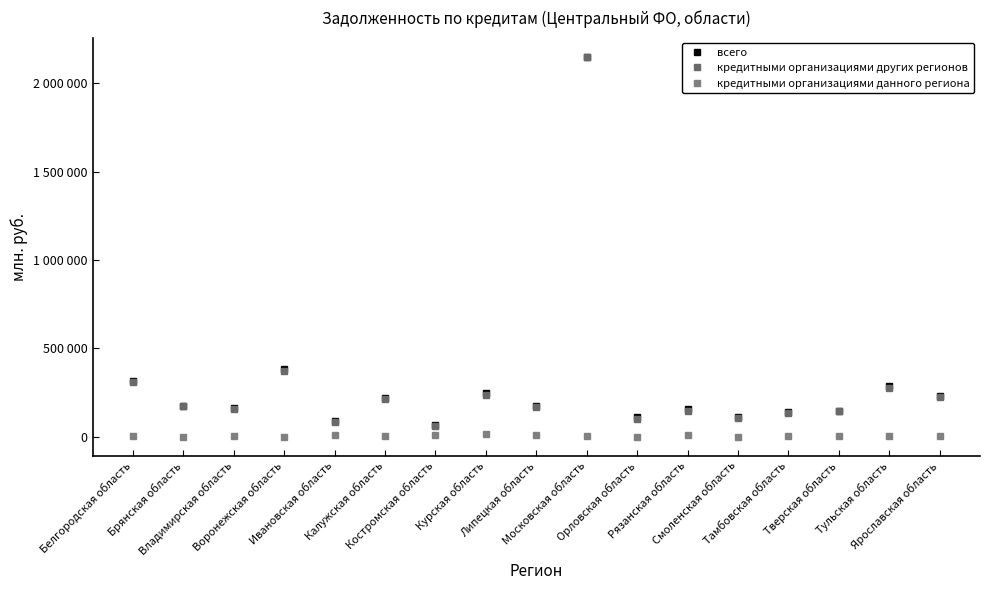

Does the chart have visible grid lines?

No